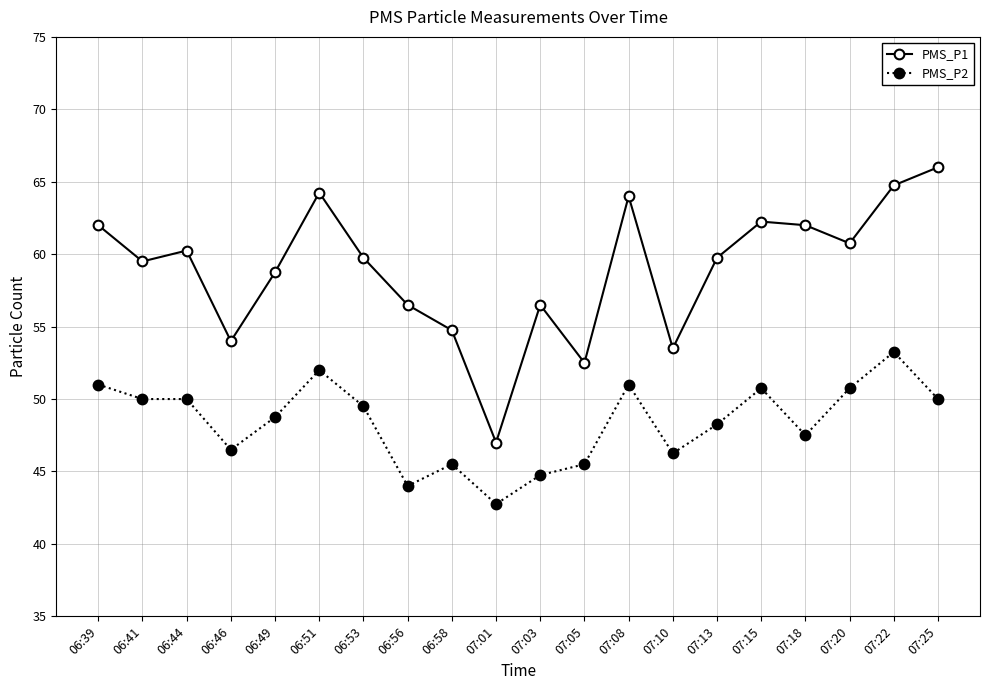

Is it true that PMS_P1 equals 79.4 at 06:56?

False